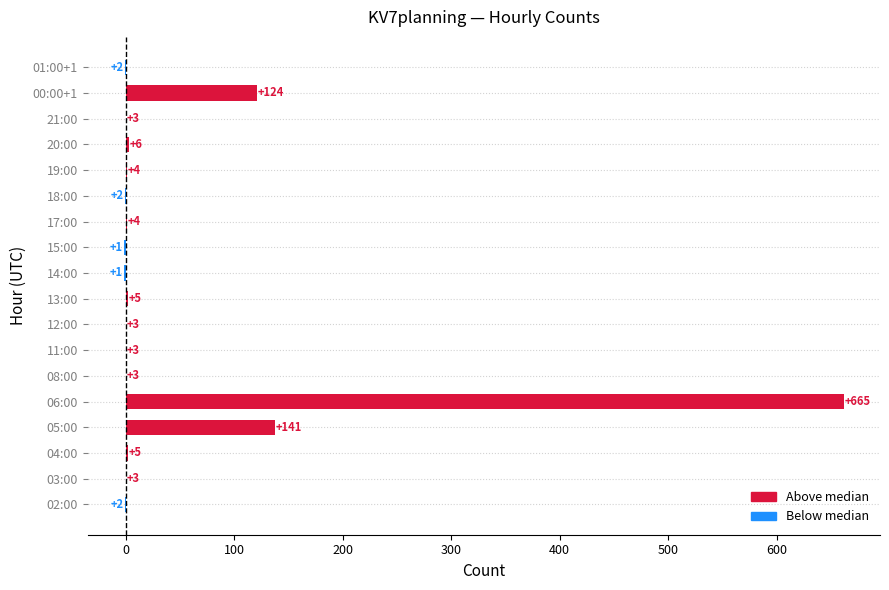

Which has a higher value, 05:00 or 20:00?

05:00